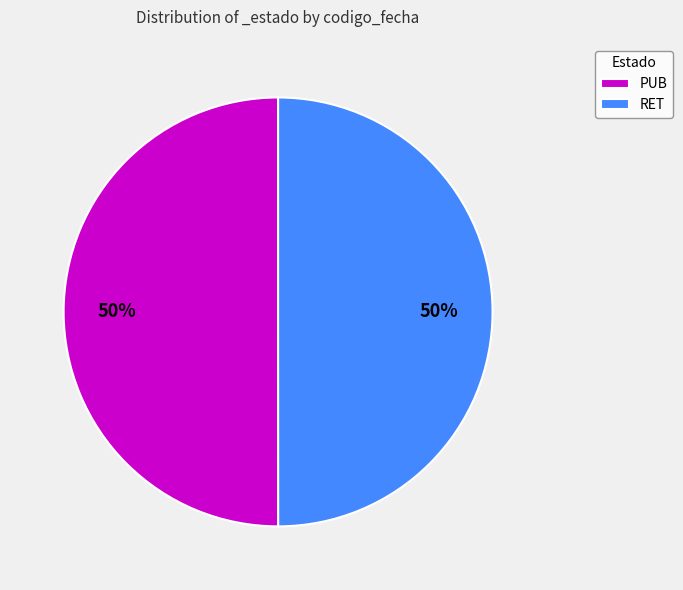

Is the sum of RET and PUB greater than half?

Yes